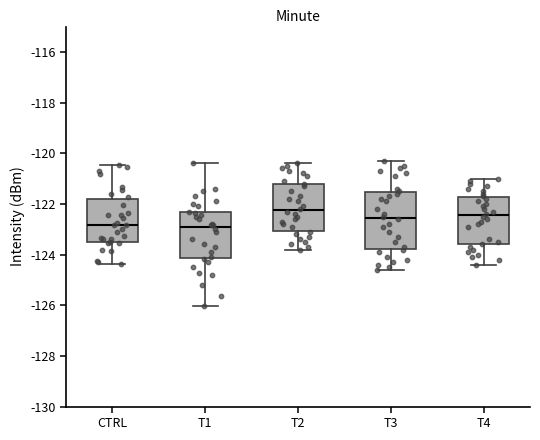

Reading left to right, read every box against the y-axis: the position of its median line, the range the box covers, and the ends of its whiskers. The values are not printed on the chart, so give them approximately, as read against the axis.

CTRL: median -122.8, box -123.4 to -121.8, whiskers -124.4 to -120.4
T1: median -123.0, box -124.2 to -122.4, whiskers -126.0 to -120.4
T2: median -122.2, box -123.0 to -121.2, whiskers -123.8 to -120.4
T3: median -122.6, box -123.8 to -121.6, whiskers -124.6 to -120.2
T4: median -122.4, box -123.6 to -121.8, whiskers -124.4 to -121.0